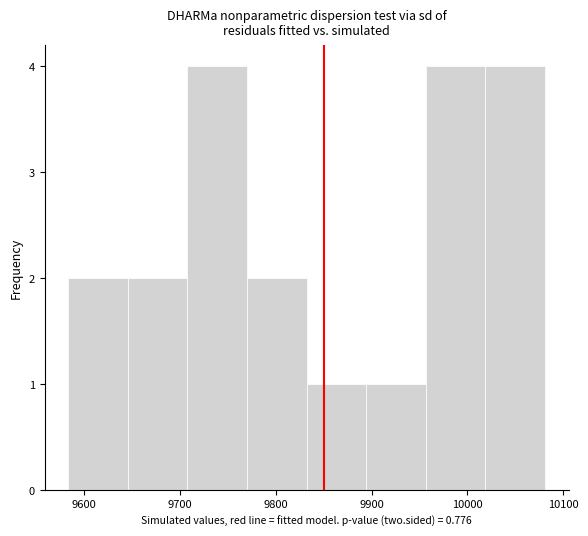

Reading left to right, list every bar in this chart as the range it spans on the x-axis followed by its height. Neither the bar edges nor the heights are printed on the chart, so give them approximately, as read against the axes.

9580 to 9650: 2
9650 to 9710: 2
9710 to 9770: 4
9770 to 9830: 2
9830 to 9890: 1
9890 to 9960: 1
9960 to 10020: 4
10020 to 10080: 4